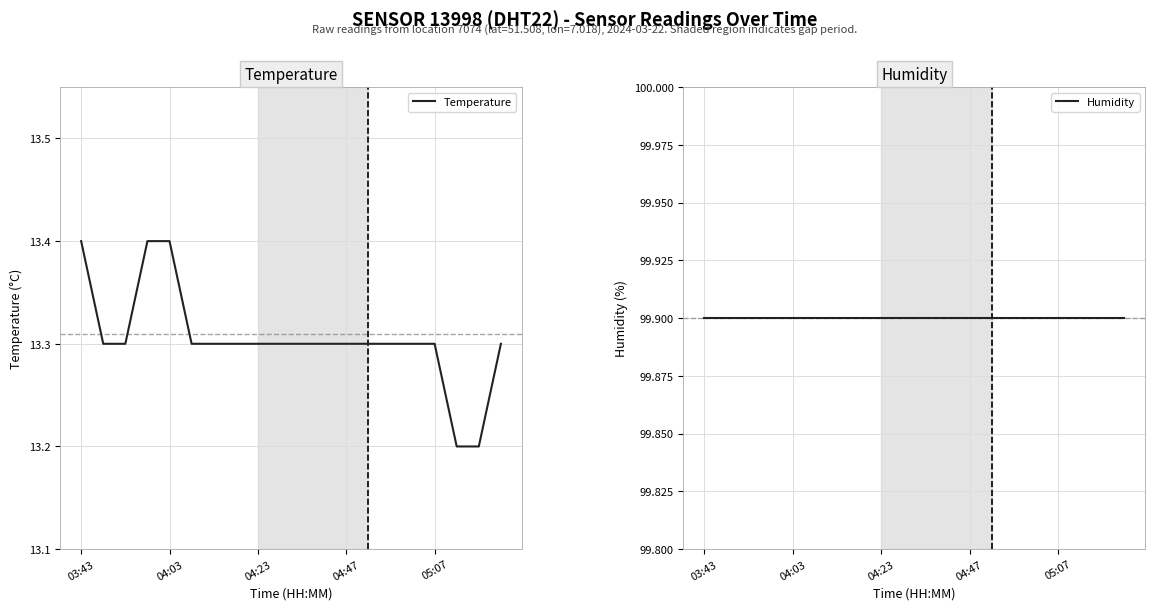

Is it true that Temperature equals 5.9 at 04:47?

False